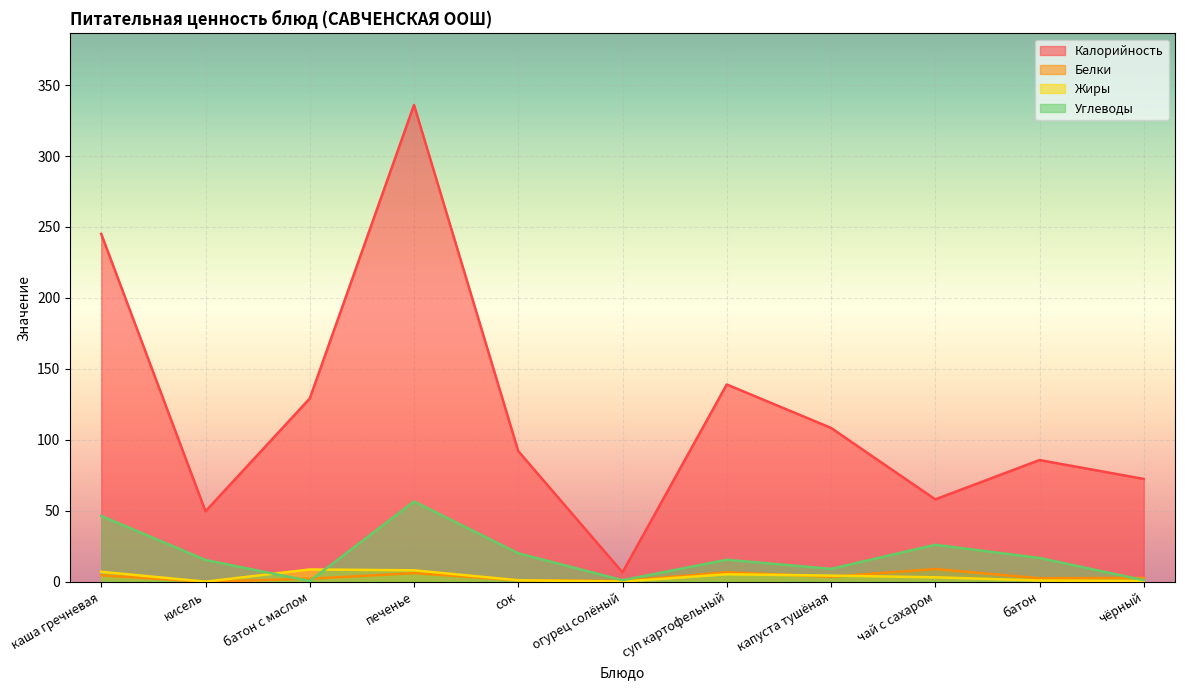

Between which two adjacent categories do Углеводы and Белки first intersect?

кисель and батон с маслом